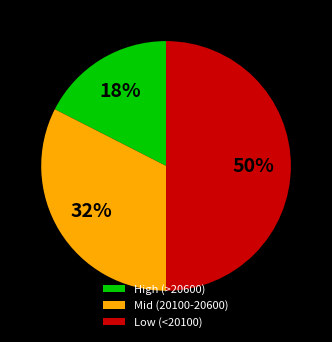

Rank the categories by value from lowest to highest.

High (>20600), Mid (20100-20600), Low (<20100)